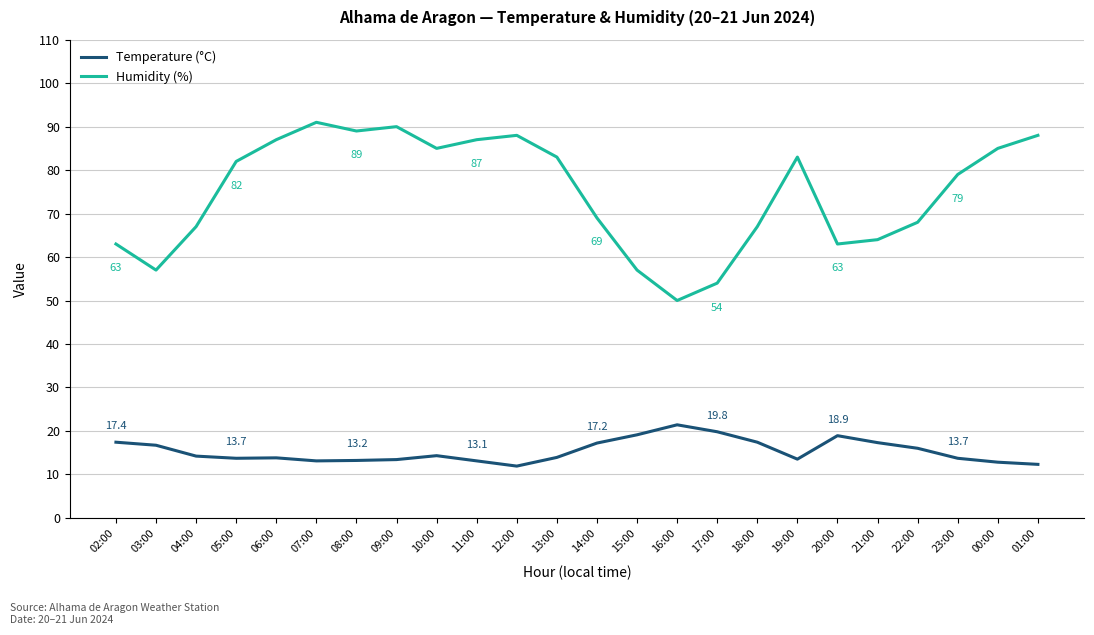

Is the value of Temperature (°C) at 19:00 greater than the value of Humidity (%) at 13:00?

No